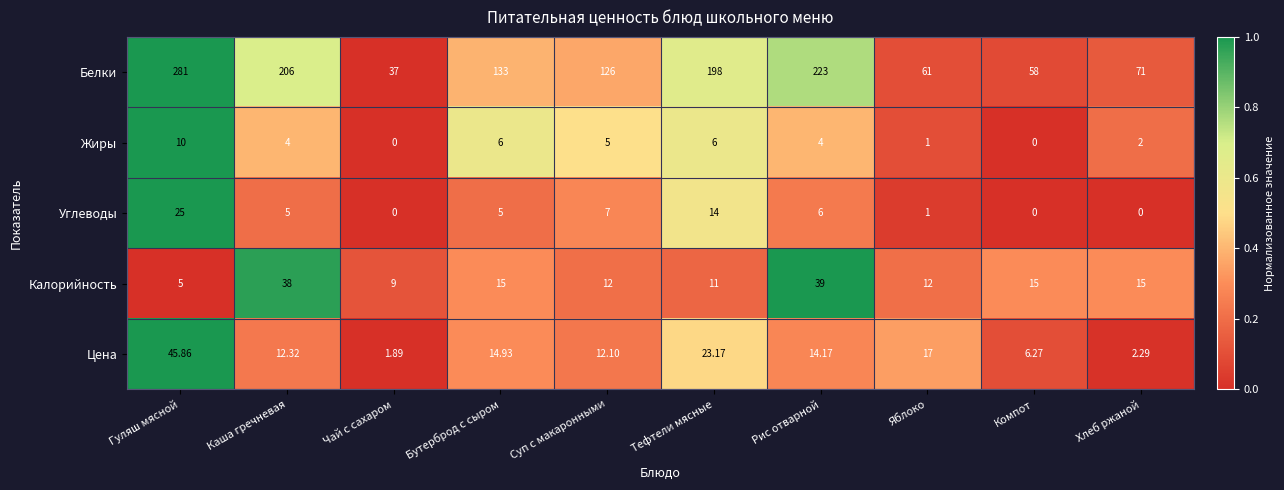

At which category is the sum across all series the highest?

Гуляш мясной